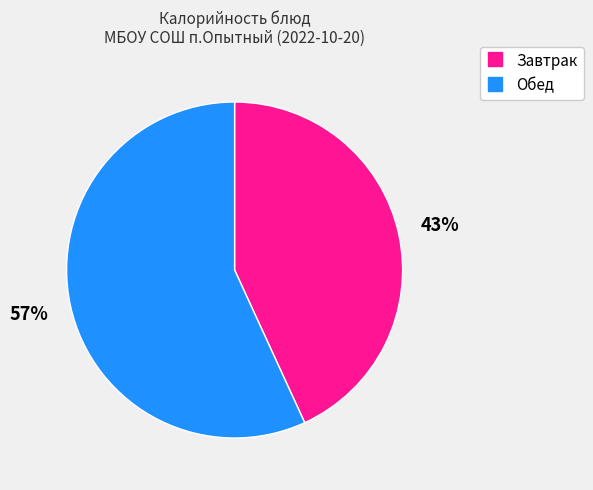

Is there a majority slice in this chart?

Yes